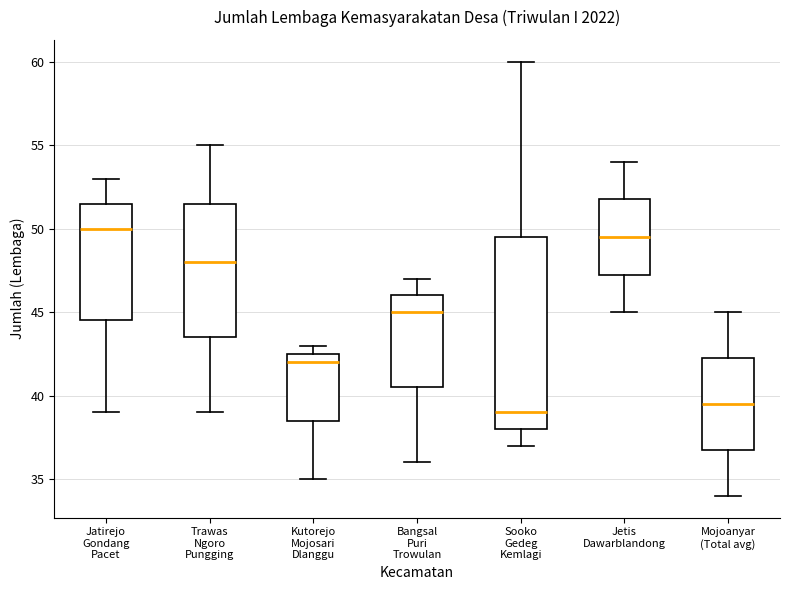

Which box is the tallest, from its lower edge to its upper edge?

Sooko Gedeg Kemlagi